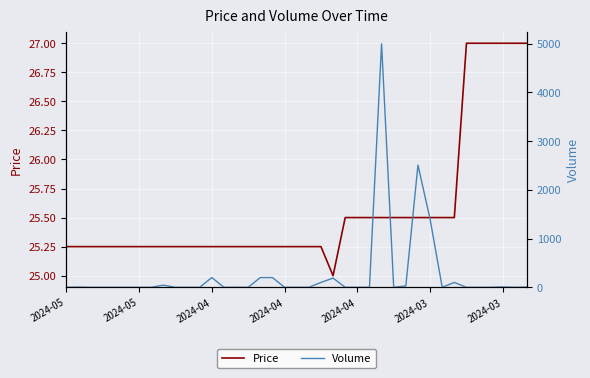

The Price series shows 43.7 at 2024-05. True or false?

False